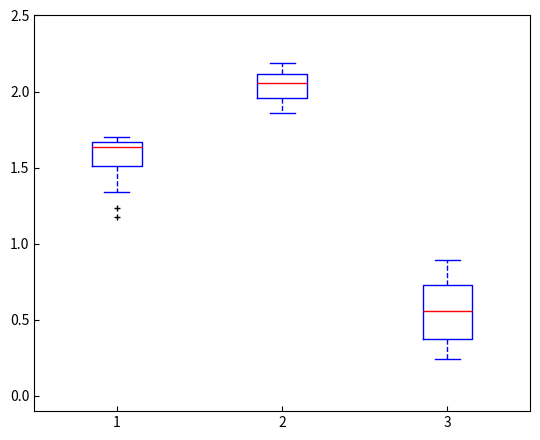

Where is the lower edge of the box at x = 1 on the y-axis? The values are not printed on the chart, so give them approximately, as read against the axis.

1.50